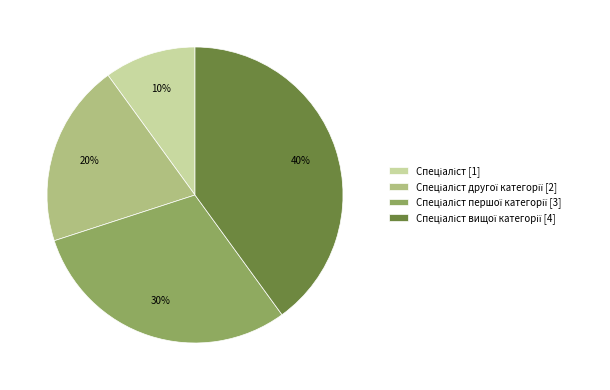

To the nearest percent, what is the average slice percentage?

25%